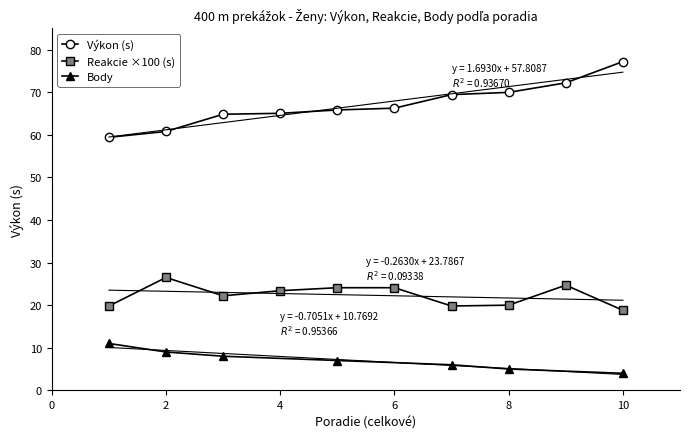

What is the minimum value for Reakcie ×100 (s)?

18.8